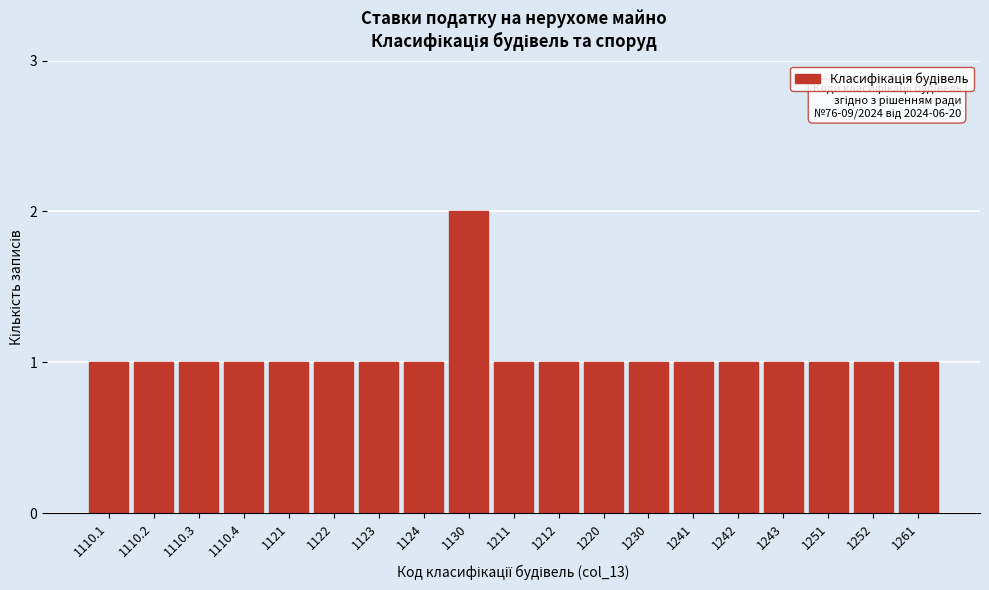

Reading right to left, what are all the values shown in this chart?

1261=1	1252=1	1251=1	1243=1	1242=1	1241=1	1230=1	1220=1	1212=1	1211=1	1130=2	1124=1	1123=1	1122=1	1121=1	1110.4=1	1110.3=1	1110.2=1	1110.1=1